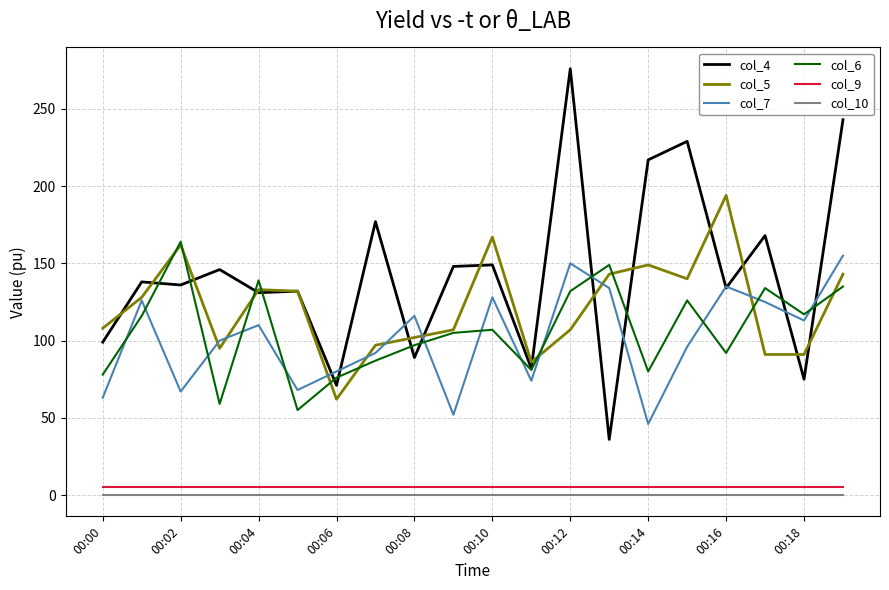

What is the difference between the second highest and minimum values in the col_4 series?

207